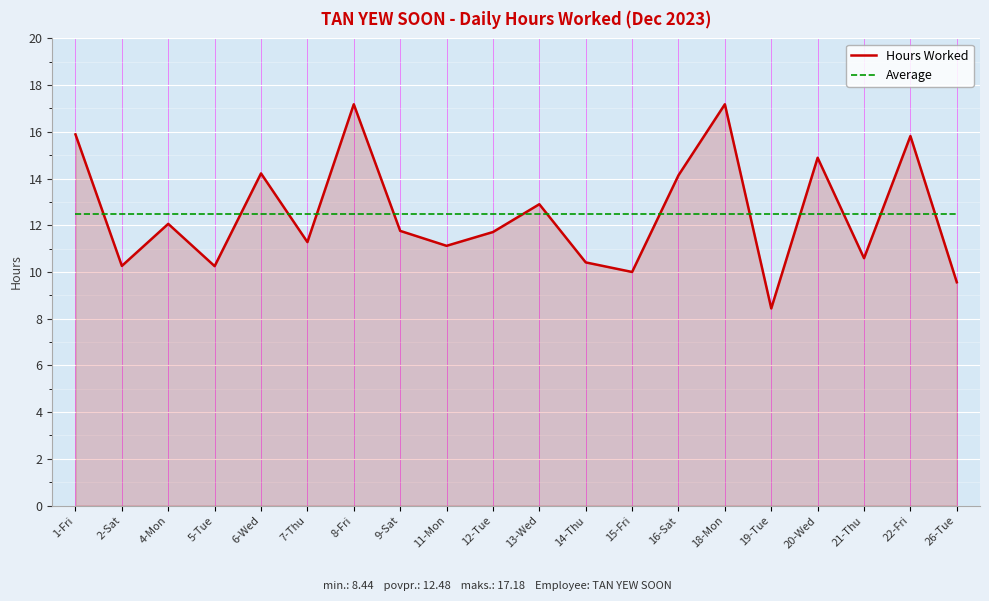

Between which two adjacent categories do Hours Worked and Average first intersect?

1-Fri and 2-Sat